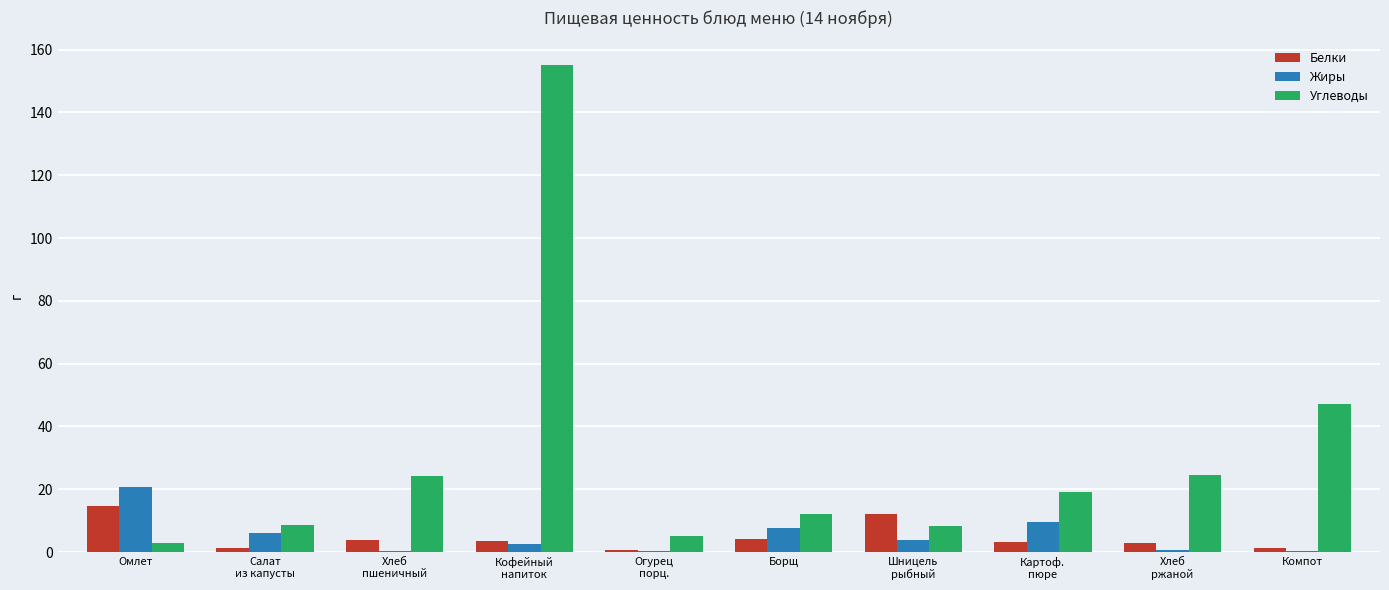

Which series has the largest total across all categories?

Углеводы